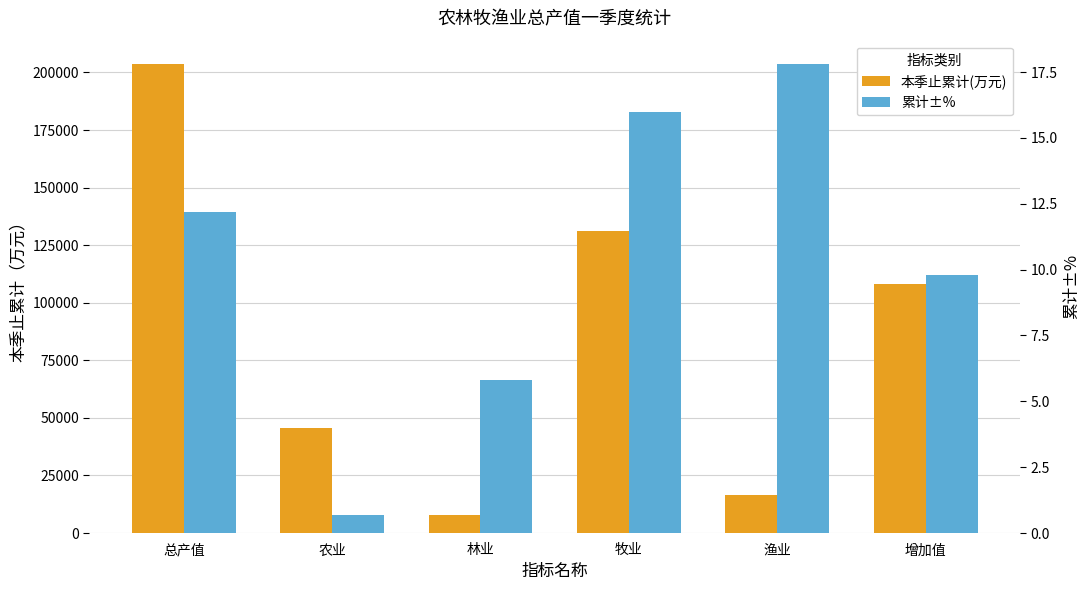

Reading left to right, what are all the values shown in this chart?

本季止累计(万元): 总产值=203631.0	农业=45729.0	林业=7734.0	牧业=131052.0	渔业=16725.0	增加值=108054.0
累计±%: 总产值=12.2	农业=0.7	林业=5.8	牧业=16.0	渔业=17.8	增加值=9.8